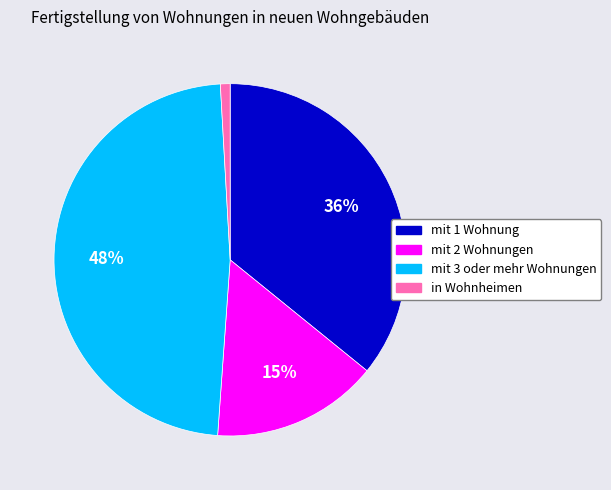

To the nearest percent, what is the average slice percentage?

25%